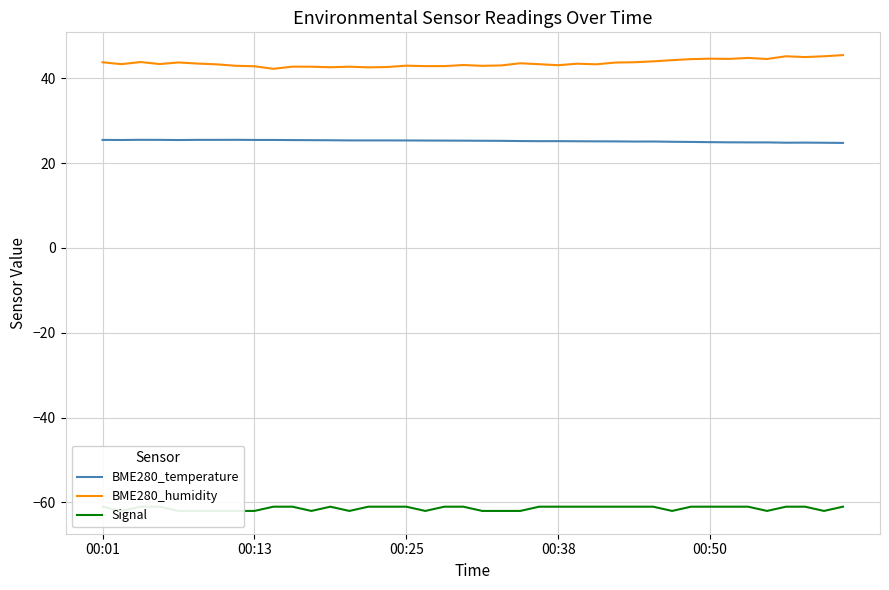

What is the sum of all Signal values?

-2455.0